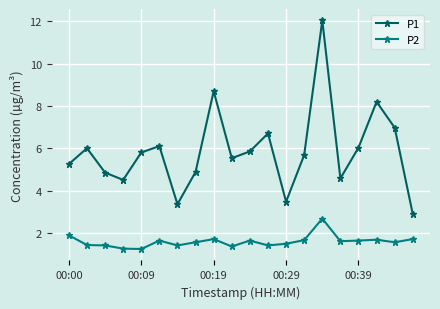

Which series has the largest range (max minus min)?

P1